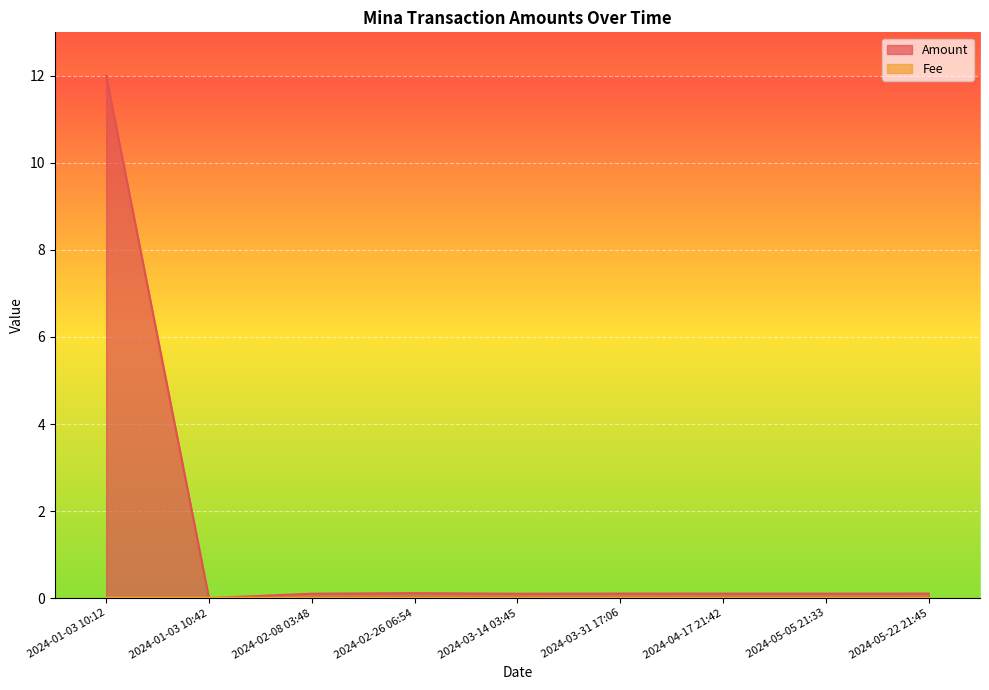

Reading left to right, list all the values displayed in this chart.

Amount: 12.0	0.0	0.1	0.1	0.1	0.1	0.1	0.1	0.1
Fee: 0.0	0.0	0.0	0.0	0.0	0.0	0.0	0.0	0.0